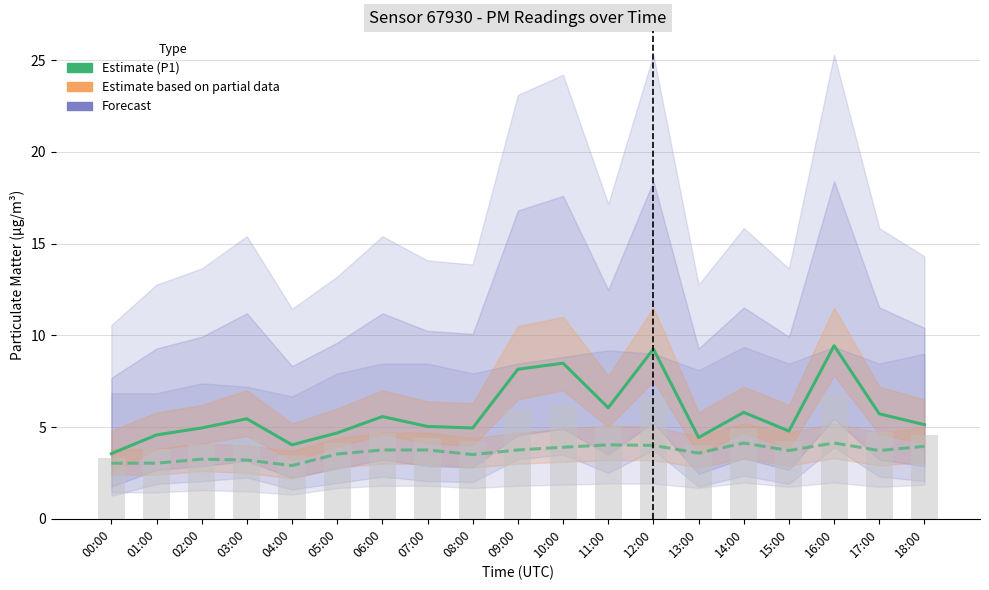

Rank the categories by P2 (Estimate) value from lowest to highest.

04:00, 00:00, 01:00, 03:00, 02:00, 08:00, 05:00, 13:00, 15:00, 17:00, 06:00, 07:00, 09:00, 10:00, 18:00, 12:00, 11:00, 14:00, 16:00